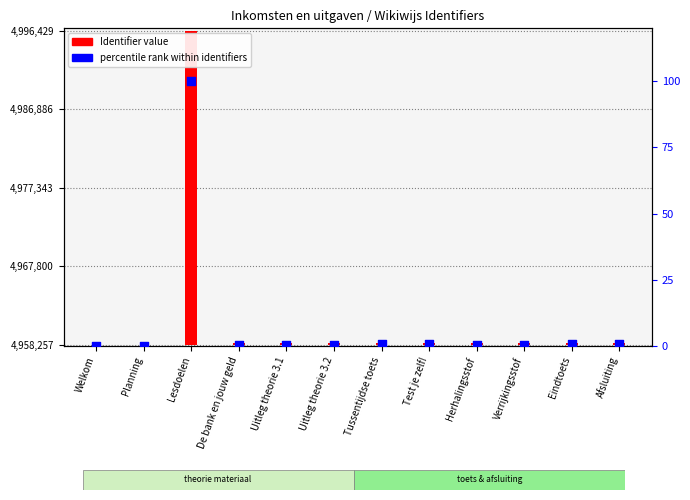

Is the value of percentile rank within identifiers at Verrijkingsstof greater than the value of Identifier value at Tussentijdse toets?

No